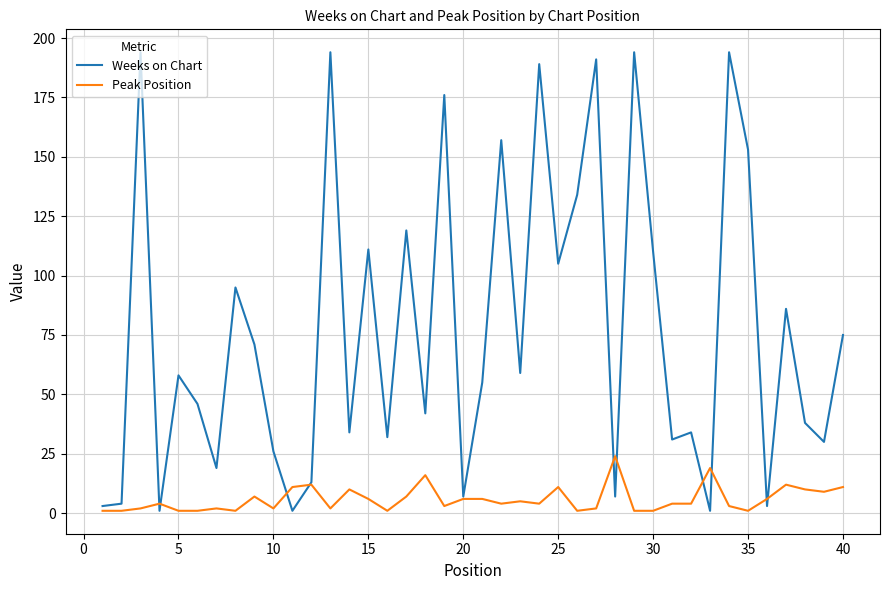

Which series has the widest spread of values?

Weeks on Chart